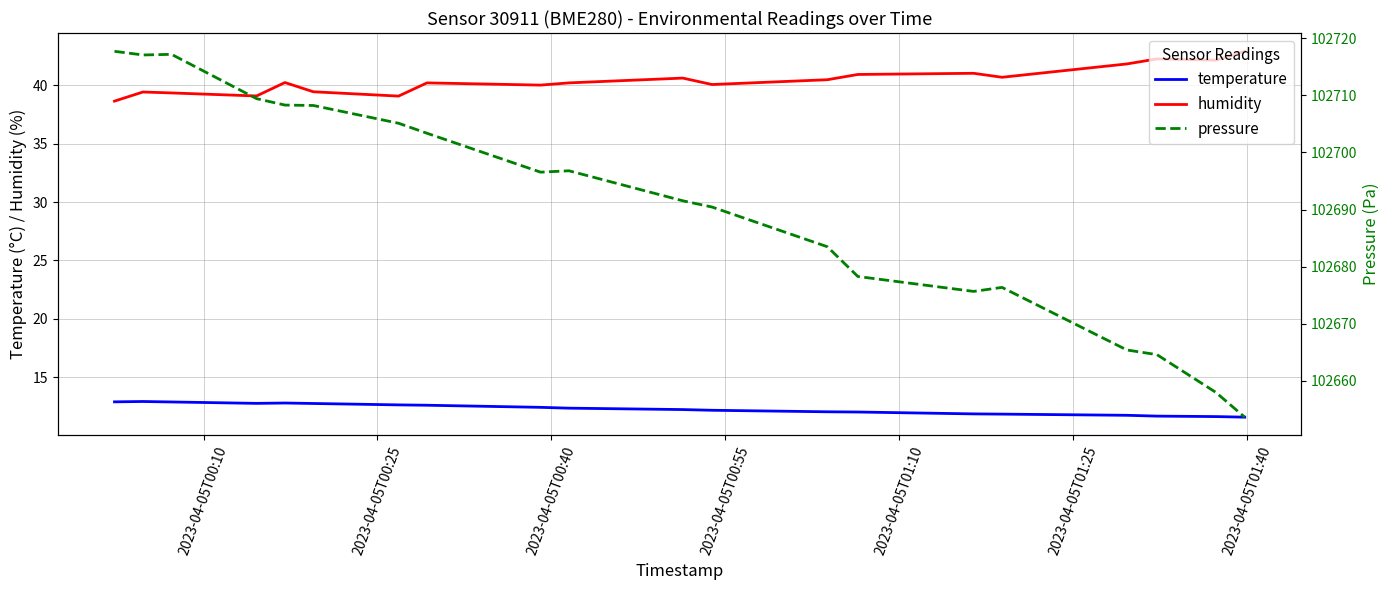

What is the lowest value of the temperature series?

11.6